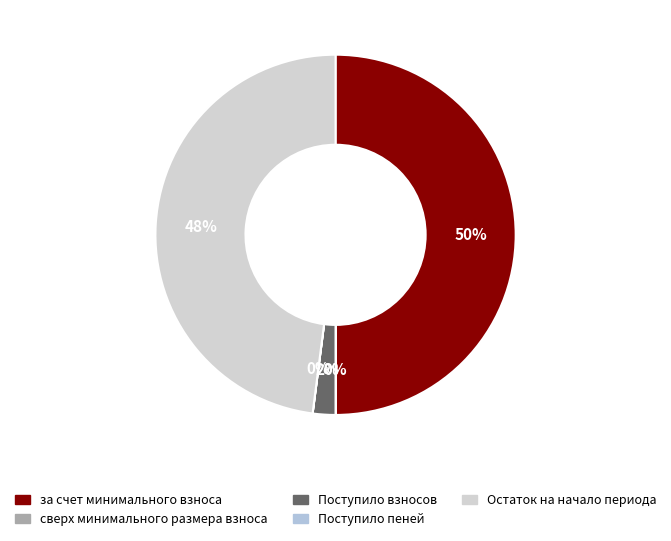

True or false: сверх минимального размера взноса accounts for 0% of the total.

True